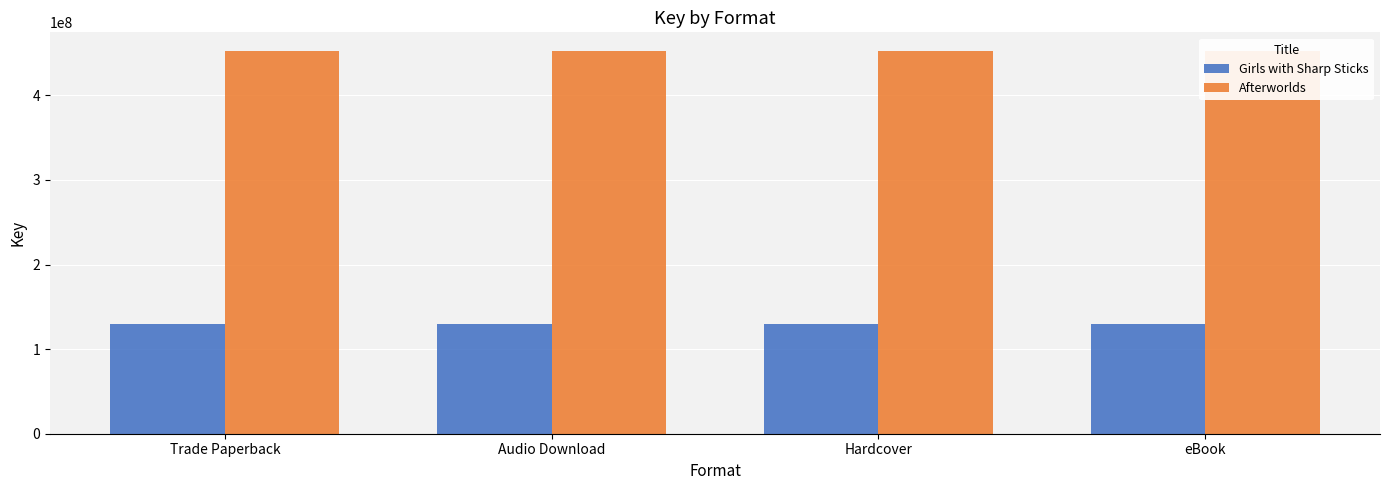

What is the label of the 3rd bar from the left?

Hardcover